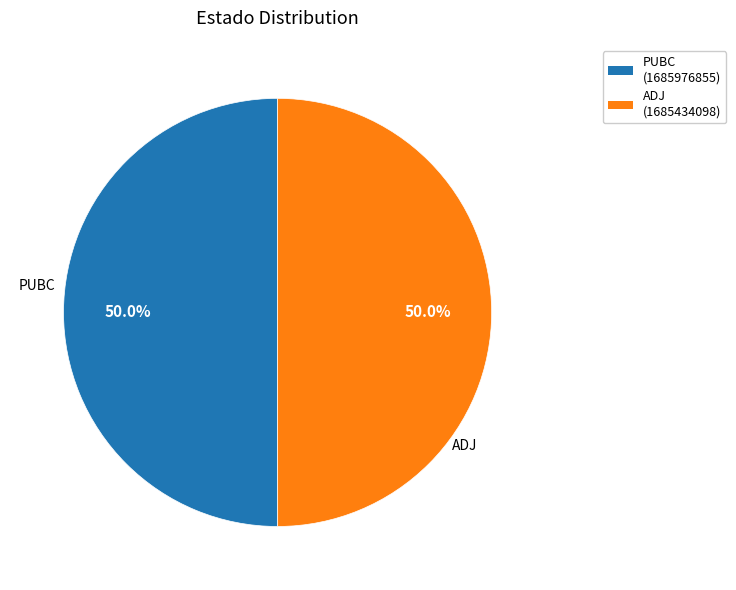

What is the ratio of the value at ADJ to the value at PUBC?

1.0